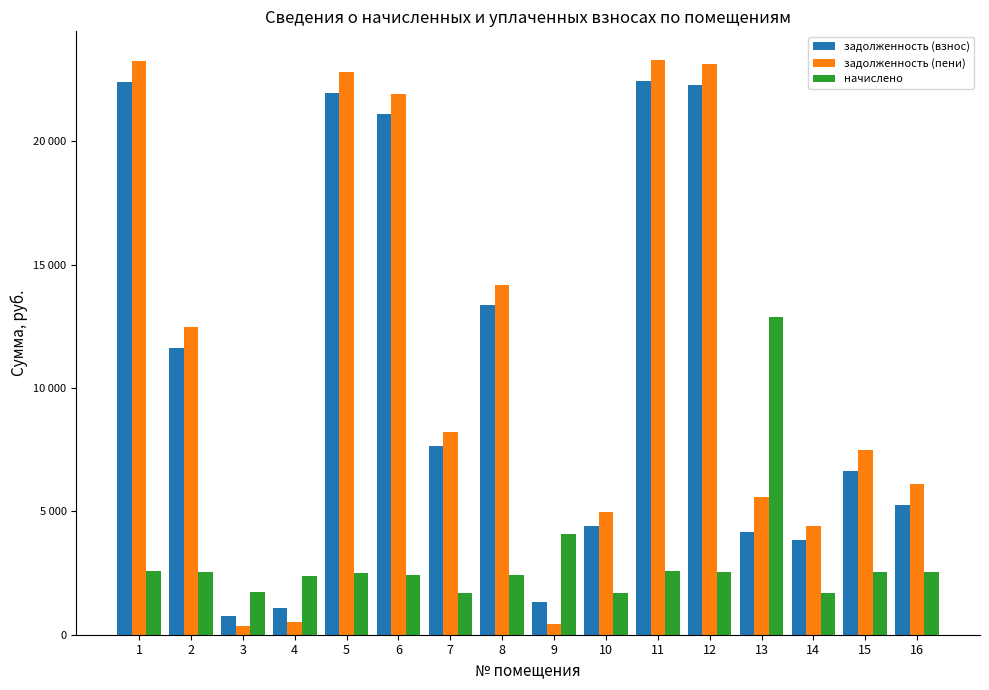

What are all the series names shown in the legend?

задолженность (взнос), задолженность (пени), начислено